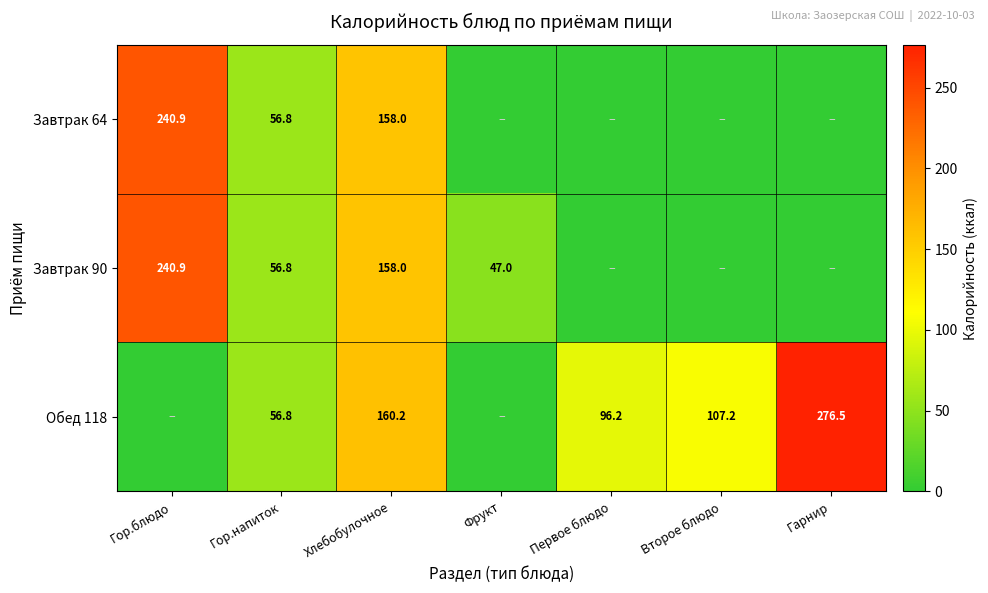

Is it true that Обед 118 equals 107.2 at Второе блюдо?

True